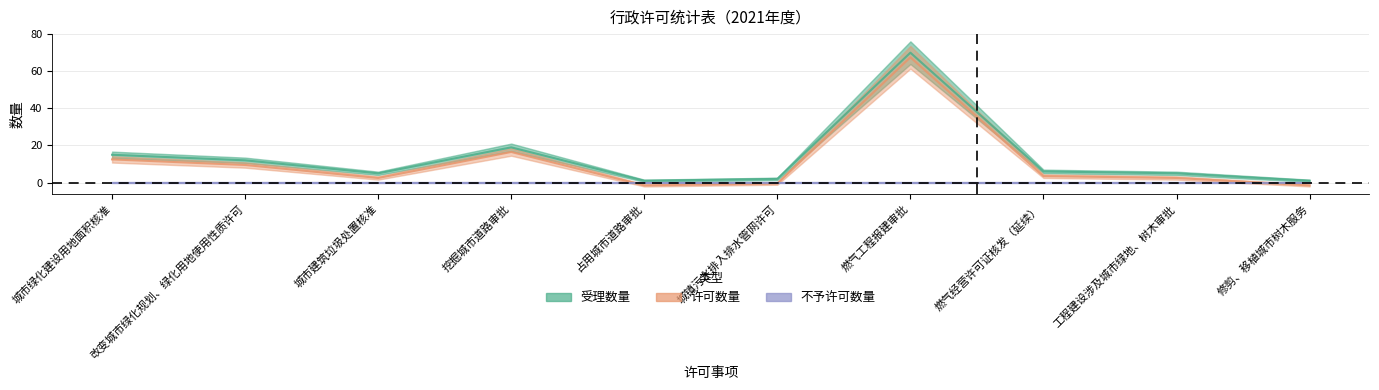

At how many categories does at least one series exceed 50?

1